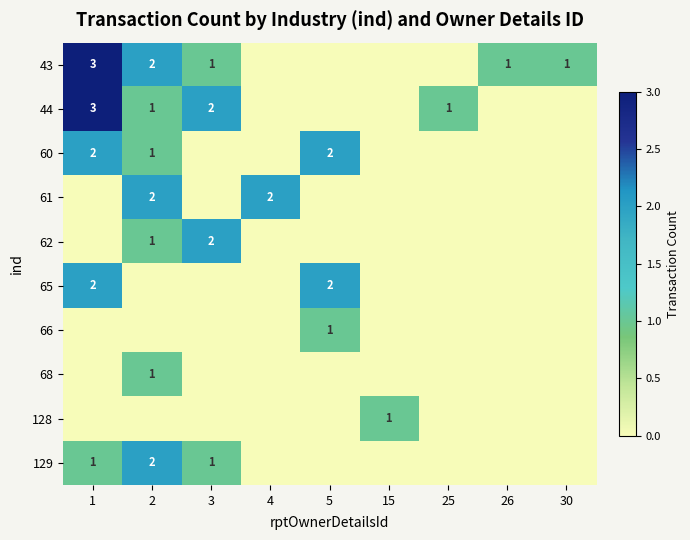

What is the spread (max minus min) of values at 3?

2